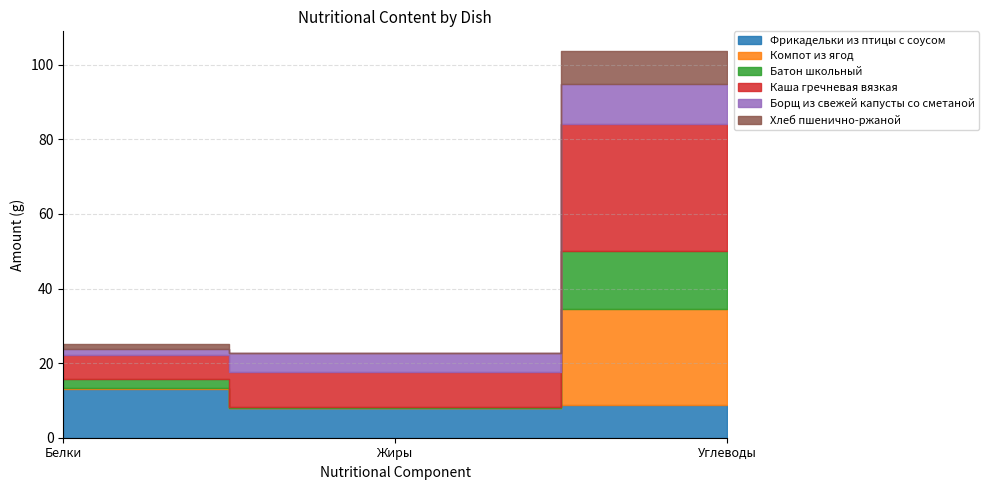

Which has a higher value, Жиры or Углеводы?

Углеводы